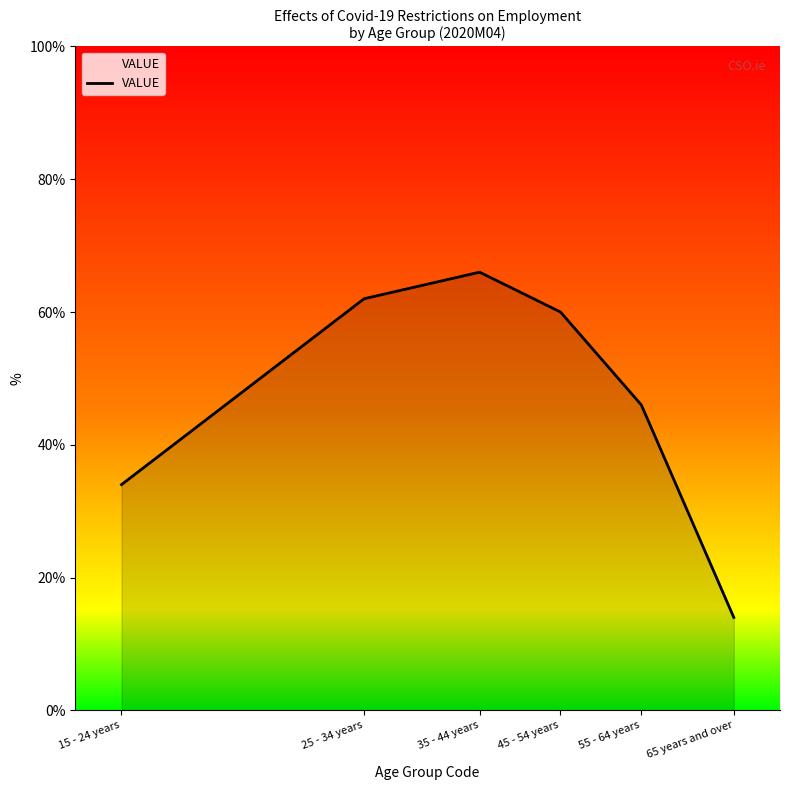

How many series are shown in this chart?

1